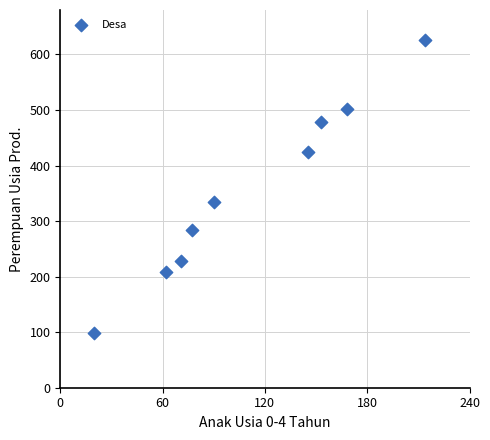

What is the average X value?

111